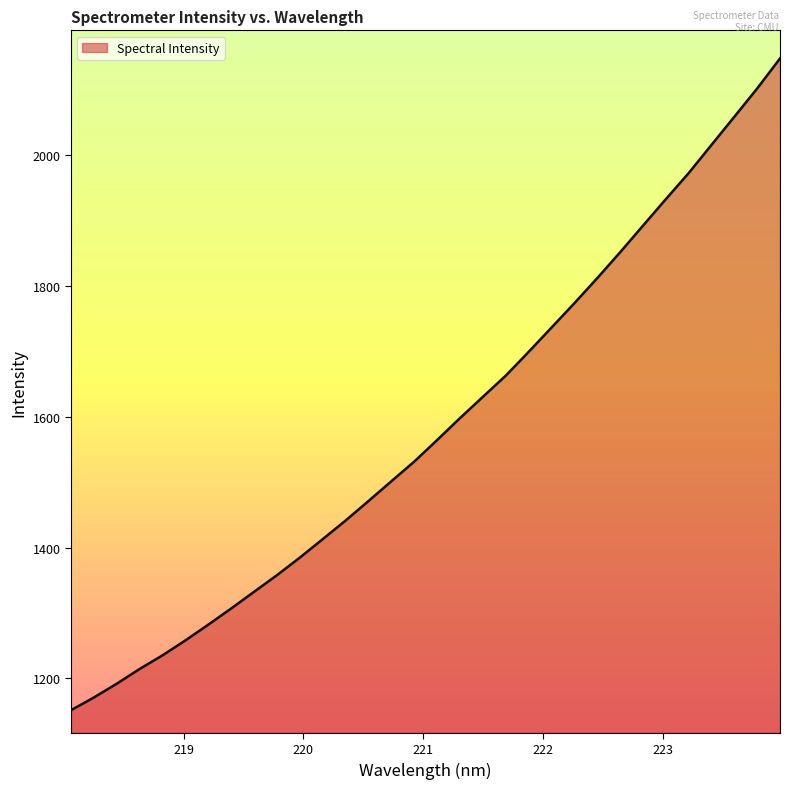

What is the smallest value displayed?

1151.5